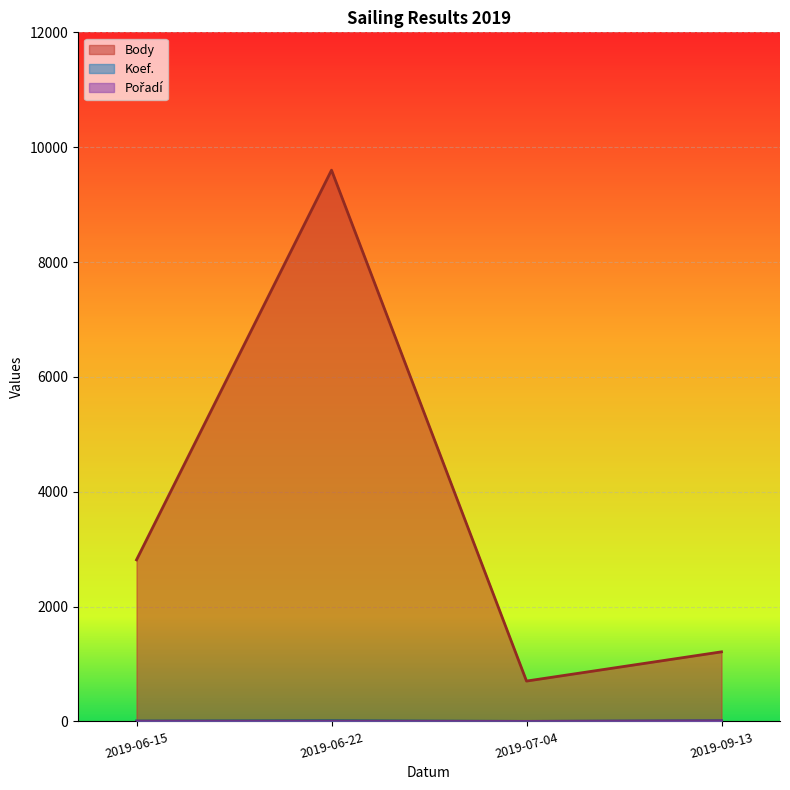

Between 2019-06-15 and 2019-06-22, which series saw the biggest shift?

Body